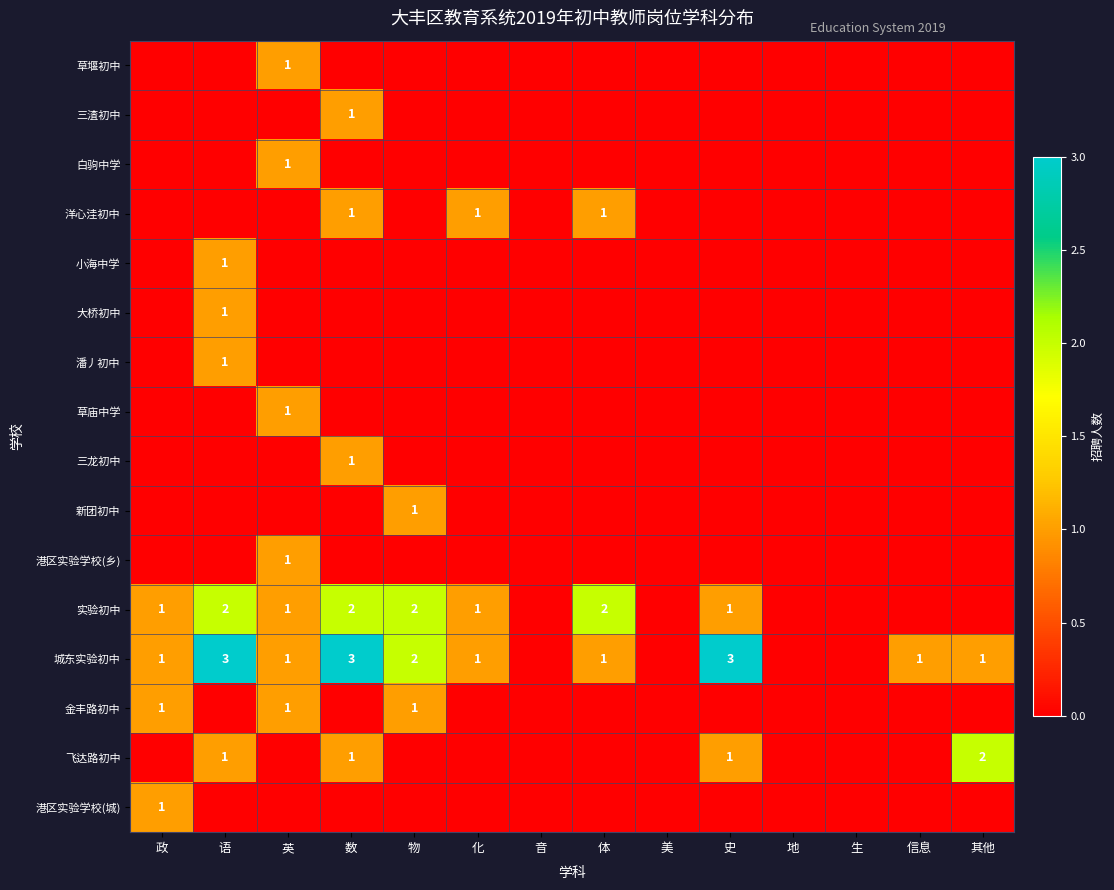

Rank the categories by 飞达路初中 value from highest to lowest.

其他, 语, 数, 史, 政, 英, 物, 化, 音, 体, 美, 地, 生, 信息